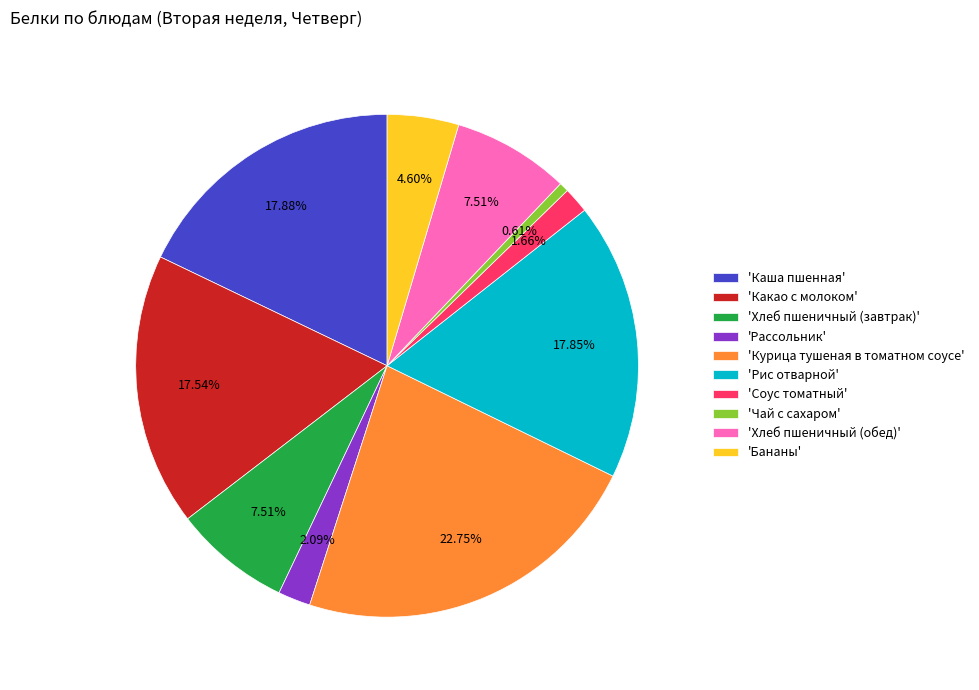

Is there any slice that represents more than half of the pie?

No